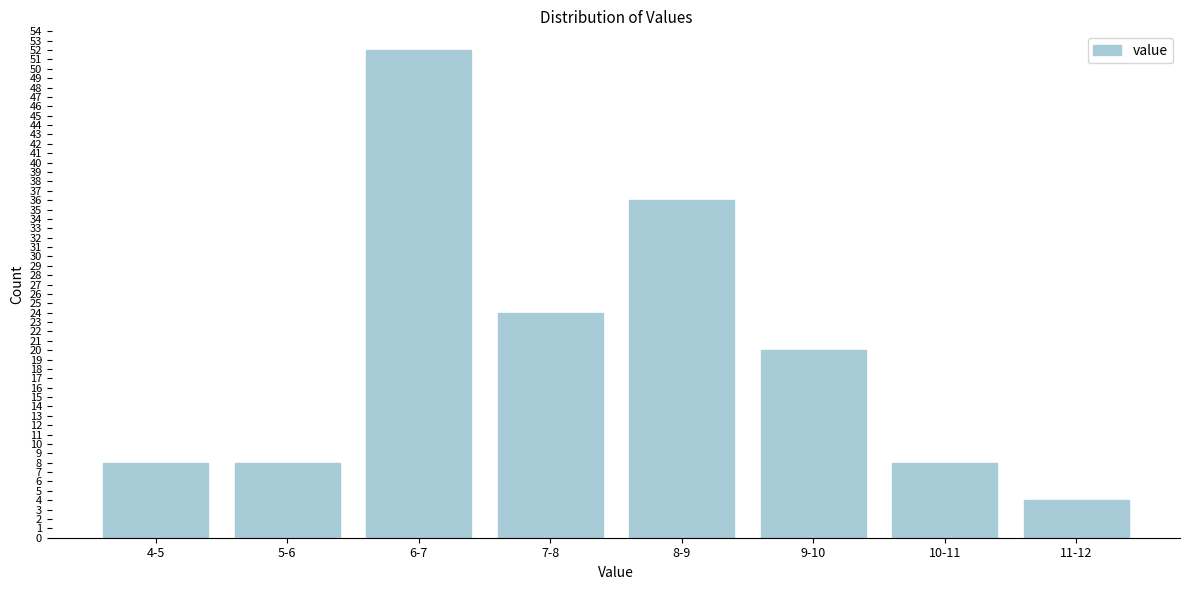

Reading left to right, transcribe all the data shown in this chart.

8	8	52	24	36	20	8	4